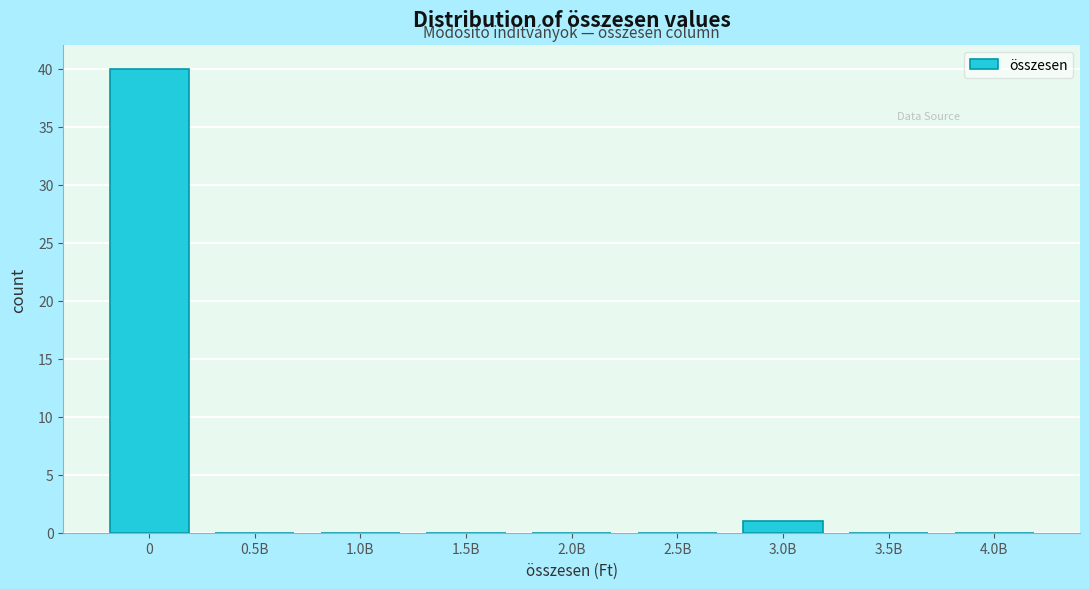

Reading left to right, what are all the values shown in this chart?

0=40	0.5B=0	1.0B=0	1.5B=0	2.0B=0	2.5B=0	3.0B=1	3.5B=0	4.0B=0